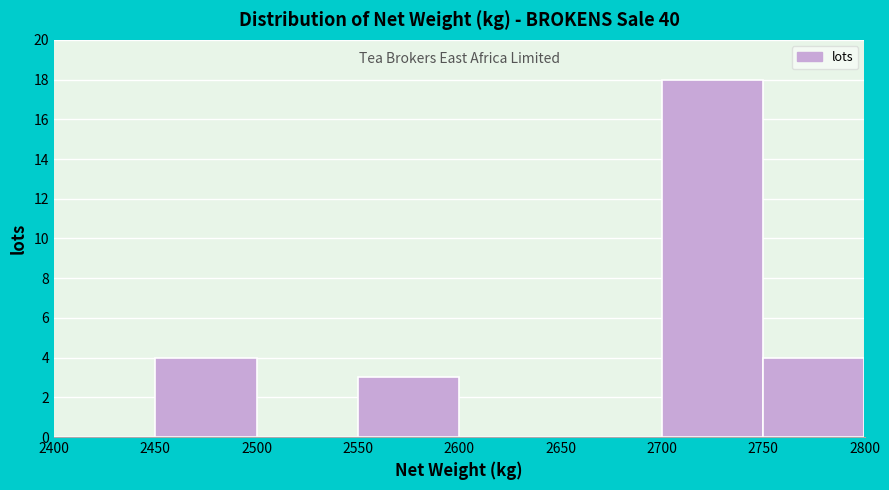

Reading left to right, list every bar in this chart as the range it spans on the x-axis followed by its height. The values are not printed on the chart, so give them approximately, as read against the axis.

2400 to 2450: 0
2450 to 2500: 4
2500 to 2550: 0
2550 to 2600: 3
2600 to 2650: 0
2650 to 2700: 0
2700 to 2750: 18
2750 to 2800: 4